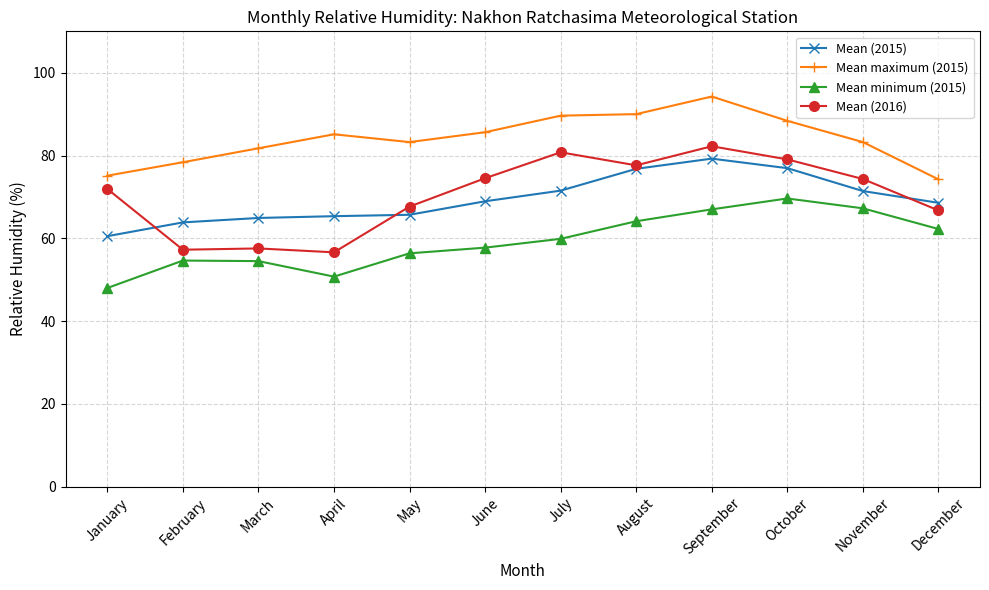

What is the approximate value of Mean (2016) at October?

79.1